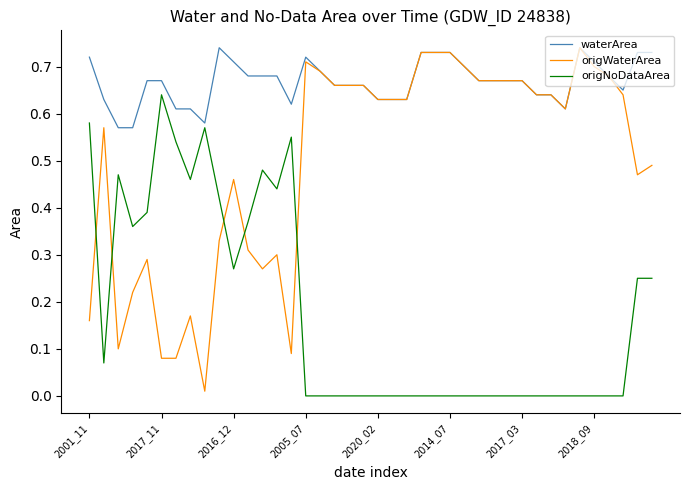

Count the waterArea values in the range 0 to 1.

40